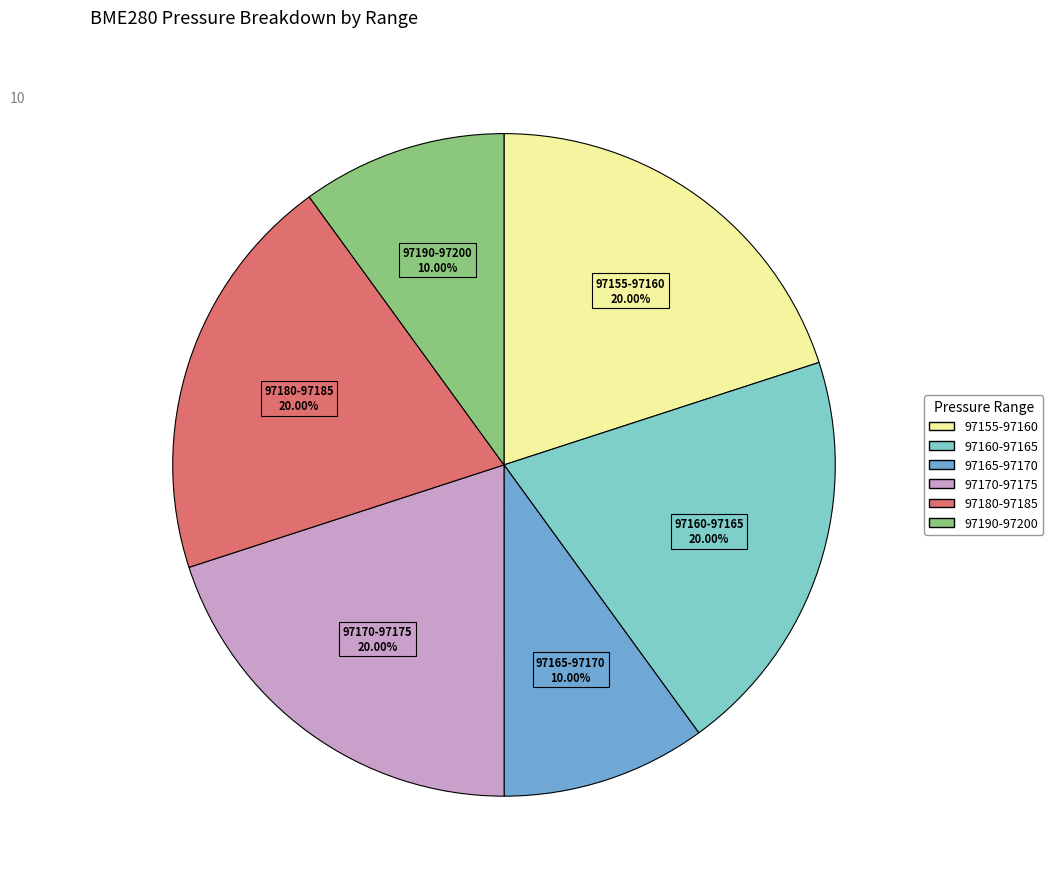

How many segments does this pie chart have?

6